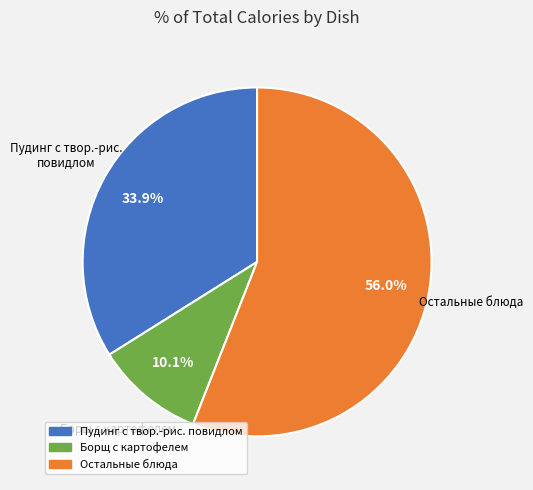

Is there a majority slice in this chart?

Yes